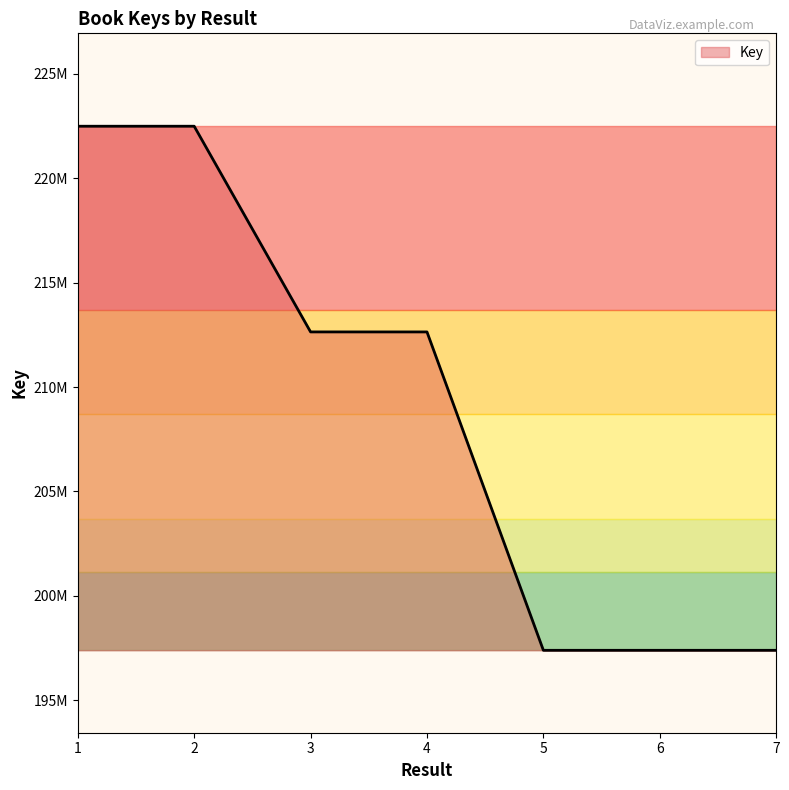

Does the chart display data point markers on the line(s)?

No